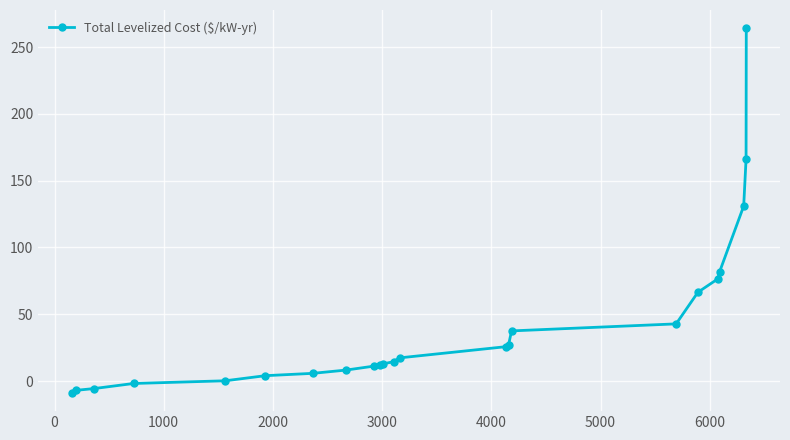

What is the minimum value shown in the chart?

-8.9